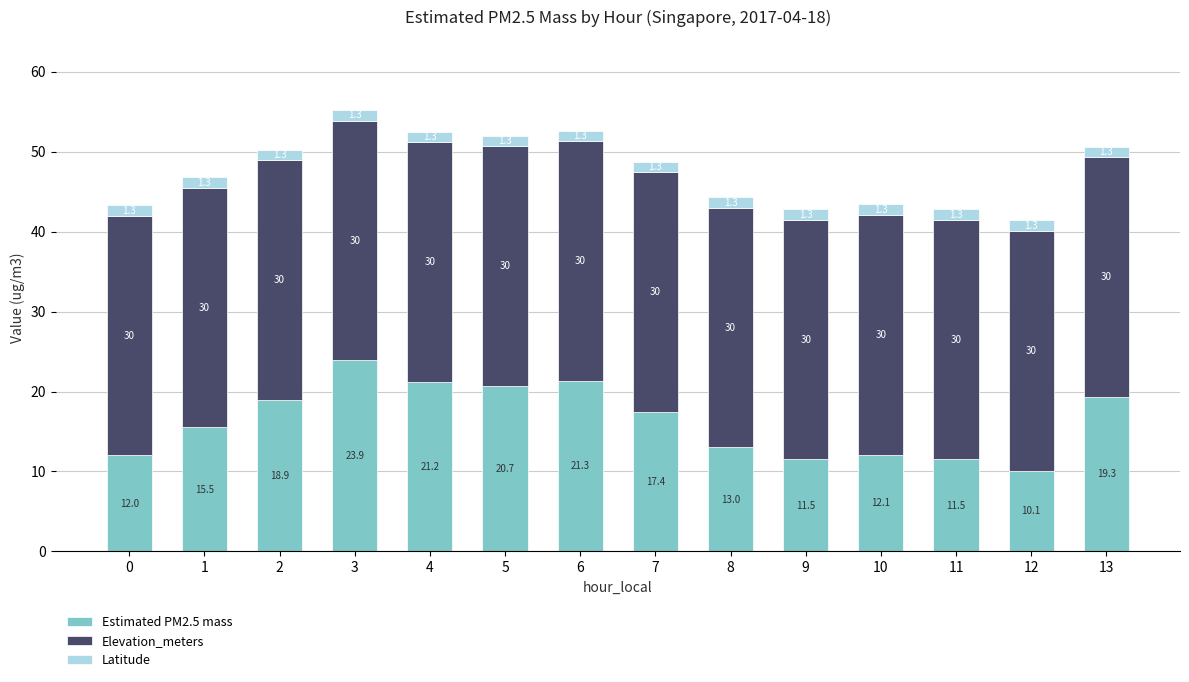

How many bars are there in total?

14